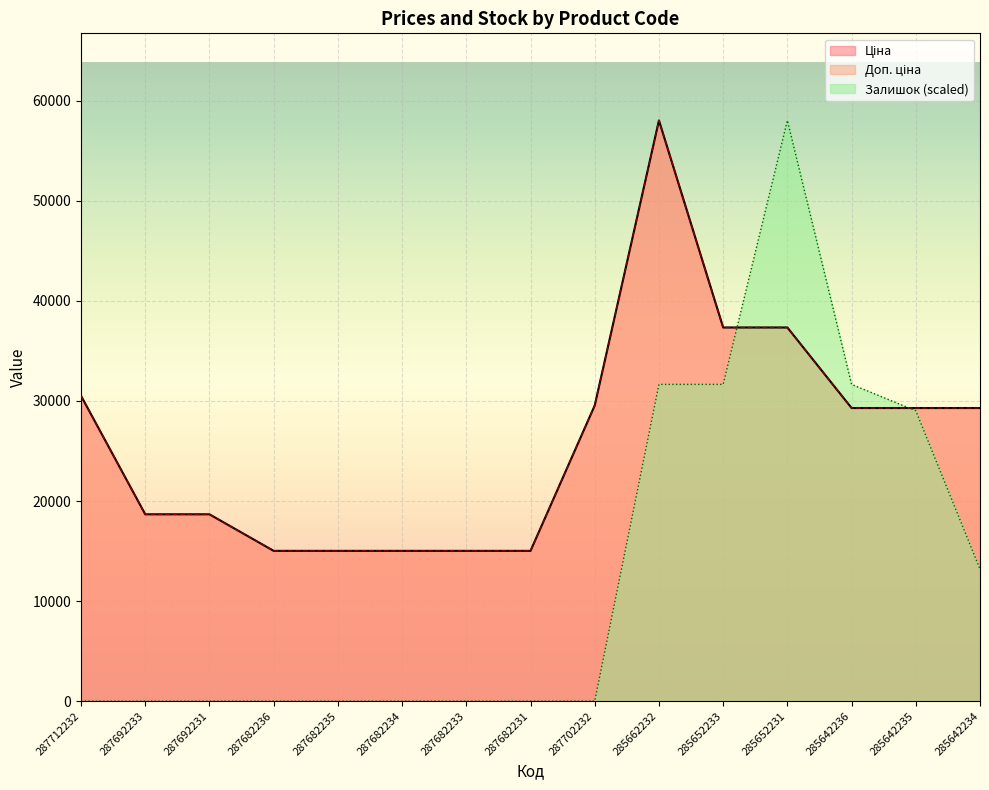

List the labels in order of Доп. ціна value, smallest first.

287682236, 287682235, 287682234, 287682233, 287682231, 287692233, 287692231, 285642236, 285642235, 285642234, 287702232, 287712232, 285652233, 285652231, 285662232